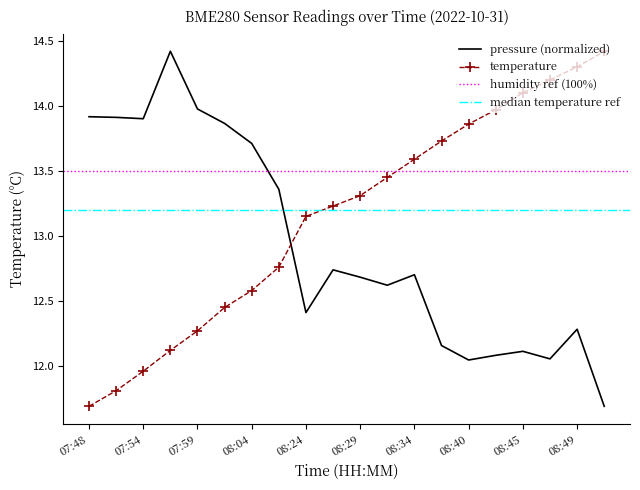

At which category does the chart reach its peak across all series?

07:57